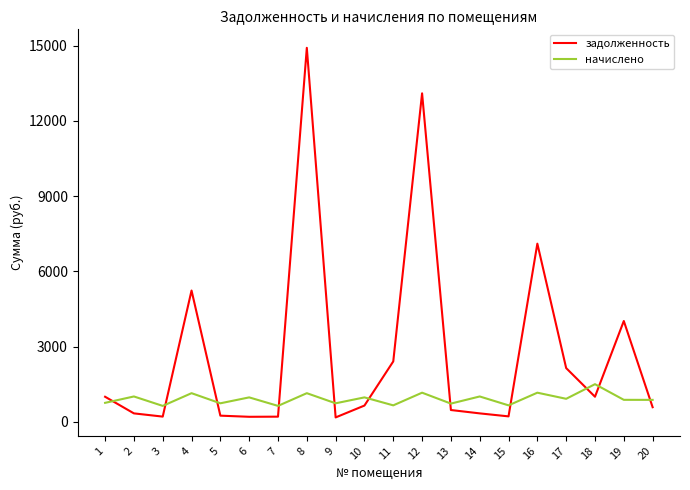

At which category does начислено reach its first local peak?

2